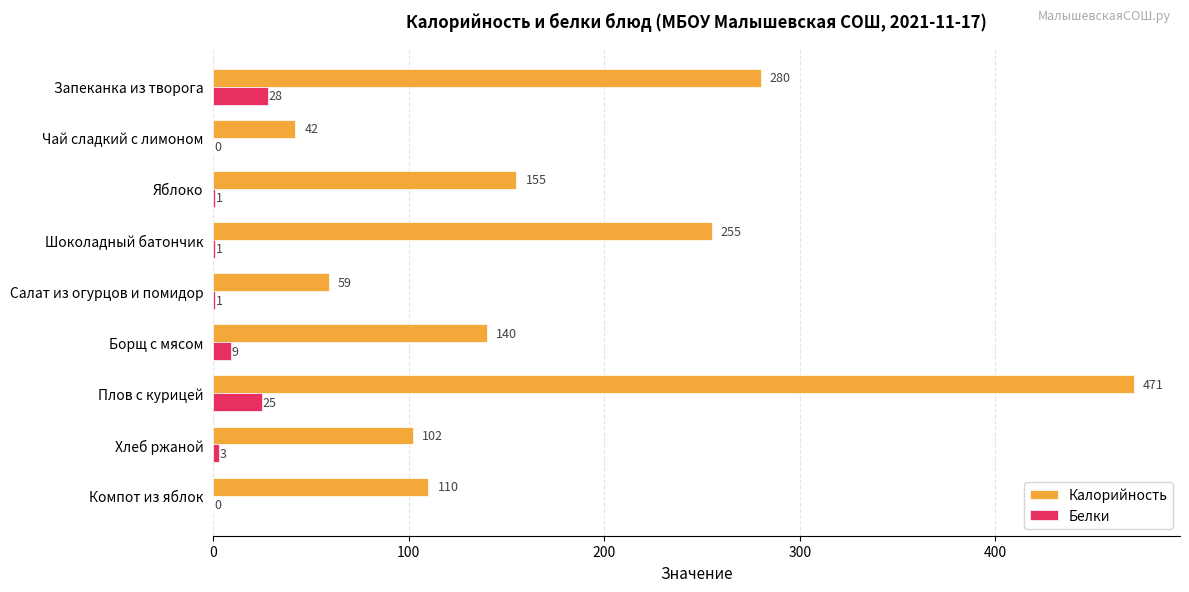

Which label corresponds to the largest value in the chart?

Плов с курицей